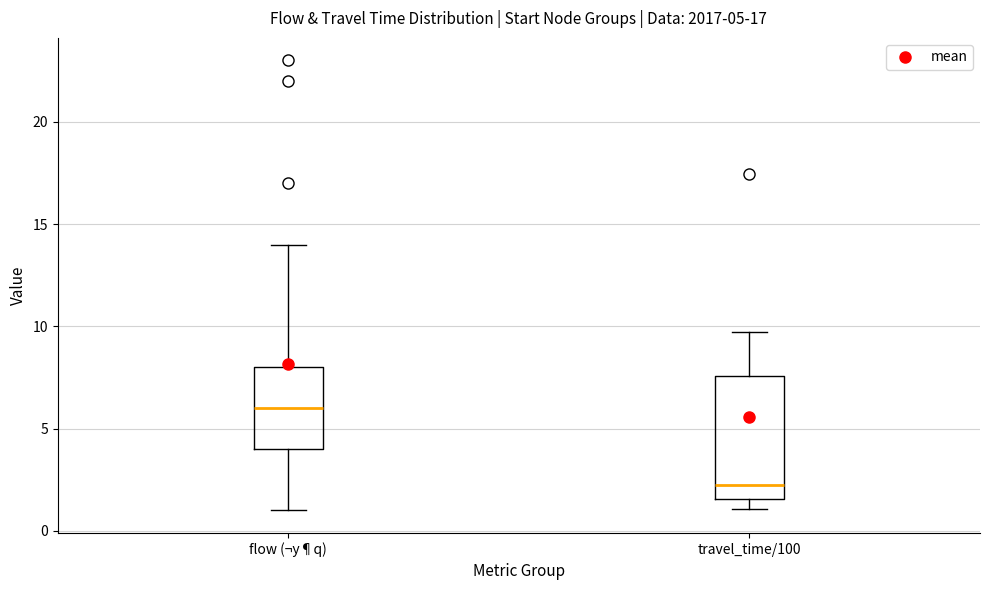

Comparing the boxes themselves (not the whiskers), which one is the tallest?

travel_time/100